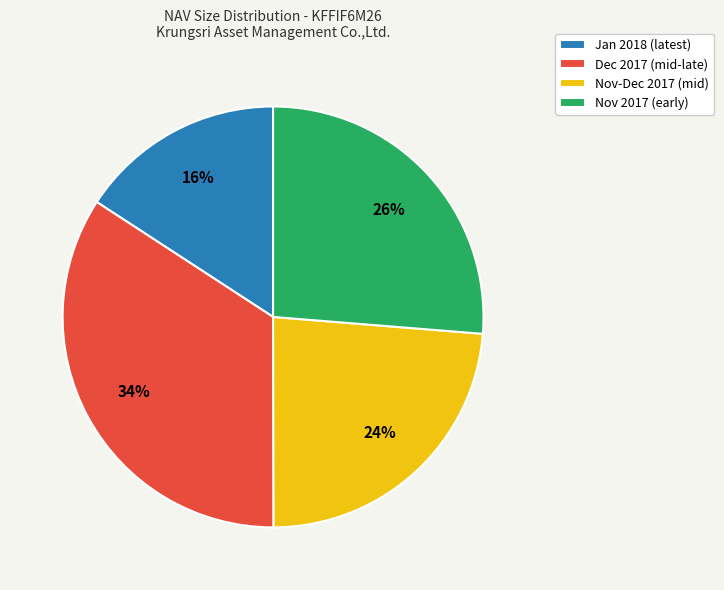

Is the sum of Nov 2017 (early) and Dec 2017 (mid-late) greater than half?

Yes